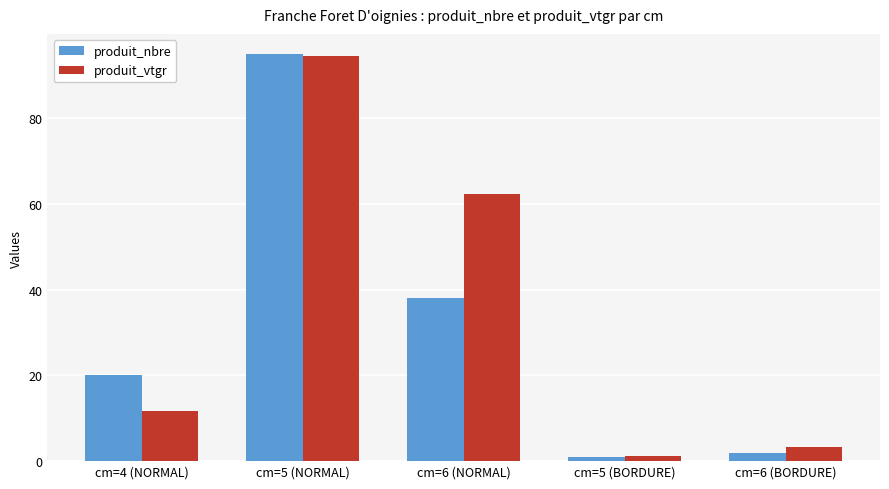

What is the greatest value displayed?

95.0